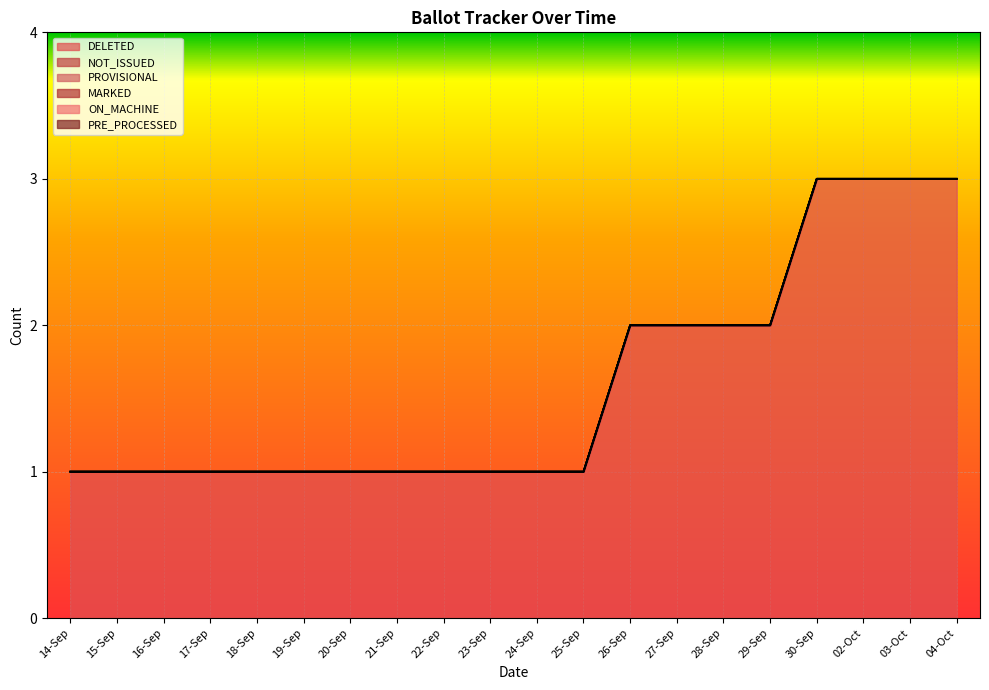

Reading right to left, transcribe all the data shown in this chart.

DELETED: 04-Oct=3	03-Oct=3	02-Oct=3	30-Sep=3	29-Sep=2	28-Sep=2	27-Sep=2	26-Sep=2	25-Sep=1	24-Sep=1	23-Sep=1	22-Sep=1	21-Sep=1	20-Sep=1	19-Sep=1	18-Sep=1	17-Sep=1	16-Sep=1	15-Sep=1	14-Sep=1
NOT_ISSUED: 04-Oct=0	03-Oct=0	02-Oct=0	30-Sep=0	29-Sep=0	28-Sep=0	27-Sep=0	26-Sep=0	25-Sep=0	24-Sep=0	23-Sep=0	22-Sep=0	21-Sep=0	20-Sep=0	19-Sep=0	18-Sep=0	17-Sep=0	16-Sep=0	15-Sep=0	14-Sep=0
PROVISIONAL: 04-Oct=0	03-Oct=0	02-Oct=0	30-Sep=0	29-Sep=0	28-Sep=0	27-Sep=0	26-Sep=0	25-Sep=0	24-Sep=0	23-Sep=0	22-Sep=0	21-Sep=0	20-Sep=0	19-Sep=0	18-Sep=0	17-Sep=0	16-Sep=0	15-Sep=0	14-Sep=0
MARKED: 04-Oct=0	03-Oct=0	02-Oct=0	30-Sep=0	29-Sep=0	28-Sep=0	27-Sep=0	26-Sep=0	25-Sep=0	24-Sep=0	23-Sep=0	22-Sep=0	21-Sep=0	20-Sep=0	19-Sep=0	18-Sep=0	17-Sep=0	16-Sep=0	15-Sep=0	14-Sep=0
ON_MACHINE: 04-Oct=0	03-Oct=0	02-Oct=0	30-Sep=0	29-Sep=0	28-Sep=0	27-Sep=0	26-Sep=0	25-Sep=0	24-Sep=0	23-Sep=0	22-Sep=0	21-Sep=0	20-Sep=0	19-Sep=0	18-Sep=0	17-Sep=0	16-Sep=0	15-Sep=0	14-Sep=0
PRE_PROCESSED: 04-Oct=0	03-Oct=0	02-Oct=0	30-Sep=0	29-Sep=0	28-Sep=0	27-Sep=0	26-Sep=0	25-Sep=0	24-Sep=0	23-Sep=0	22-Sep=0	21-Sep=0	20-Sep=0	19-Sep=0	18-Sep=0	17-Sep=0	16-Sep=0	15-Sep=0	14-Sep=0